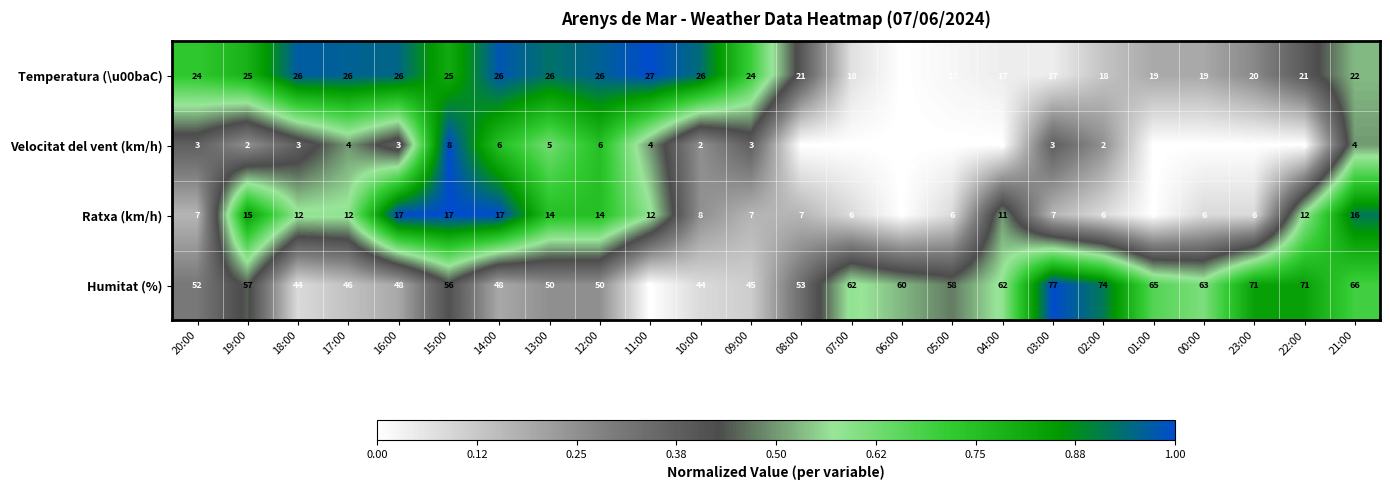

What is the total value across all series at 22:00?

104